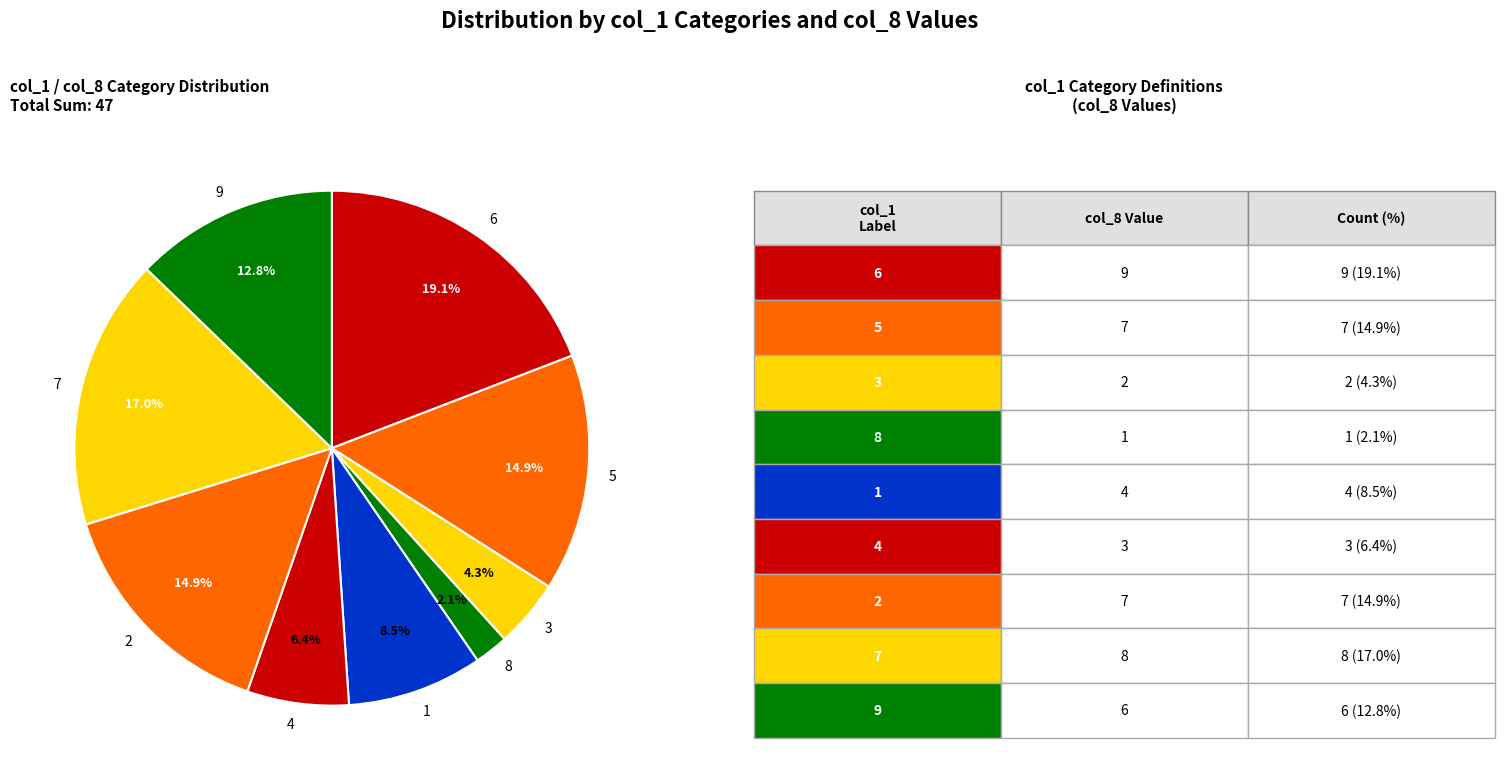

Does 5 represent more than half of the total?

No